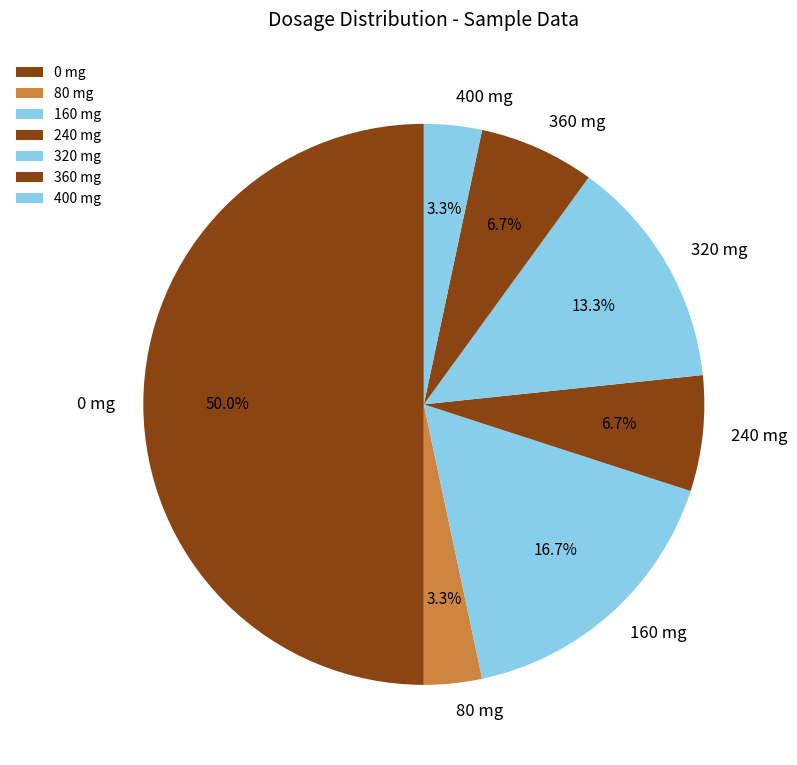

Which has a higher value, 80 mg or 320 mg?

320 mg